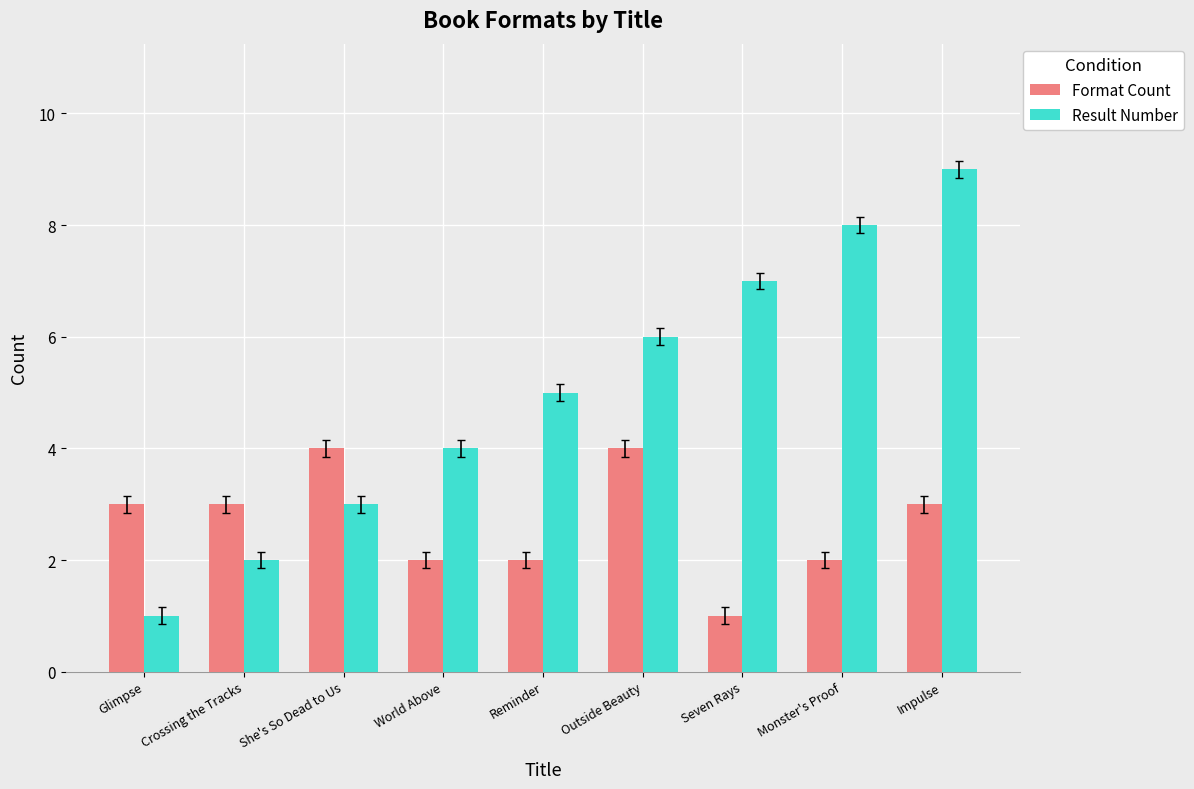

Is it true that Format Count equals 2 at Monster's Proof?

True